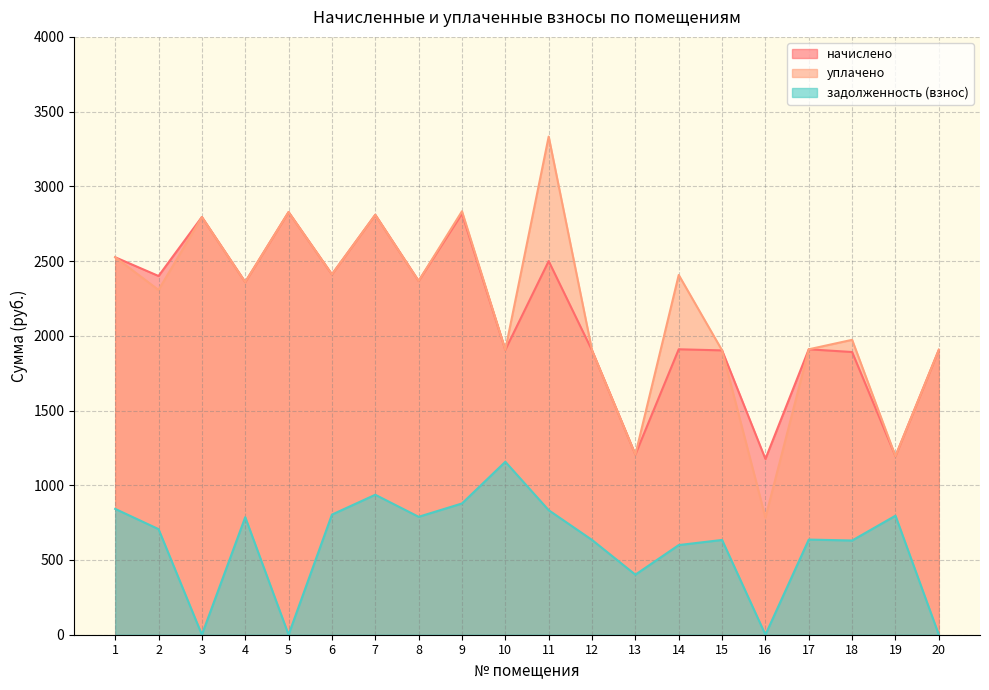

Between 2 and 9, which series saw the biggest shift?

уплачено